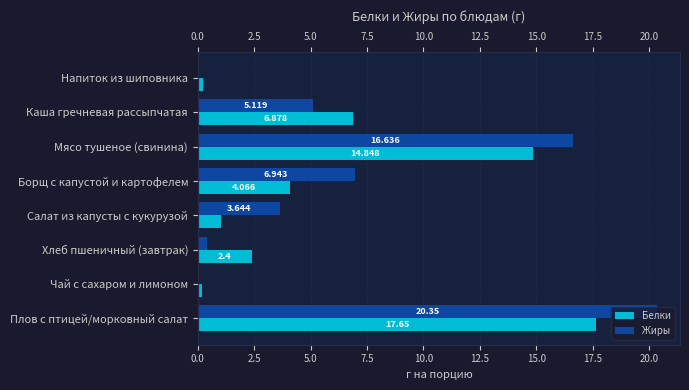

Reading left to right, what are all the values shown in this chart?

Белки: 17.6	0.2	2.4	1.0	4.1	14.8	6.9	0.2
Жиры: 20.4	0.0	0.4	3.6	6.9	16.6	5.1	0.0